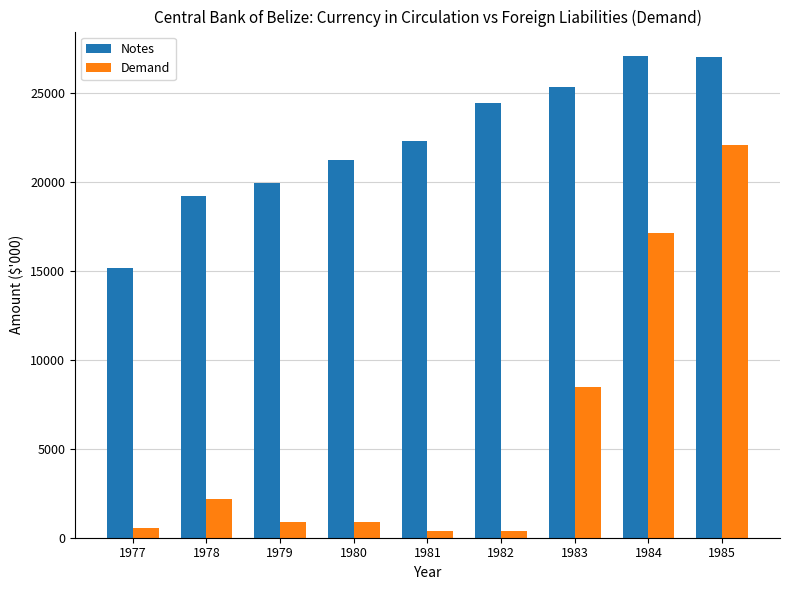

How many distinct data groups are displayed?

2